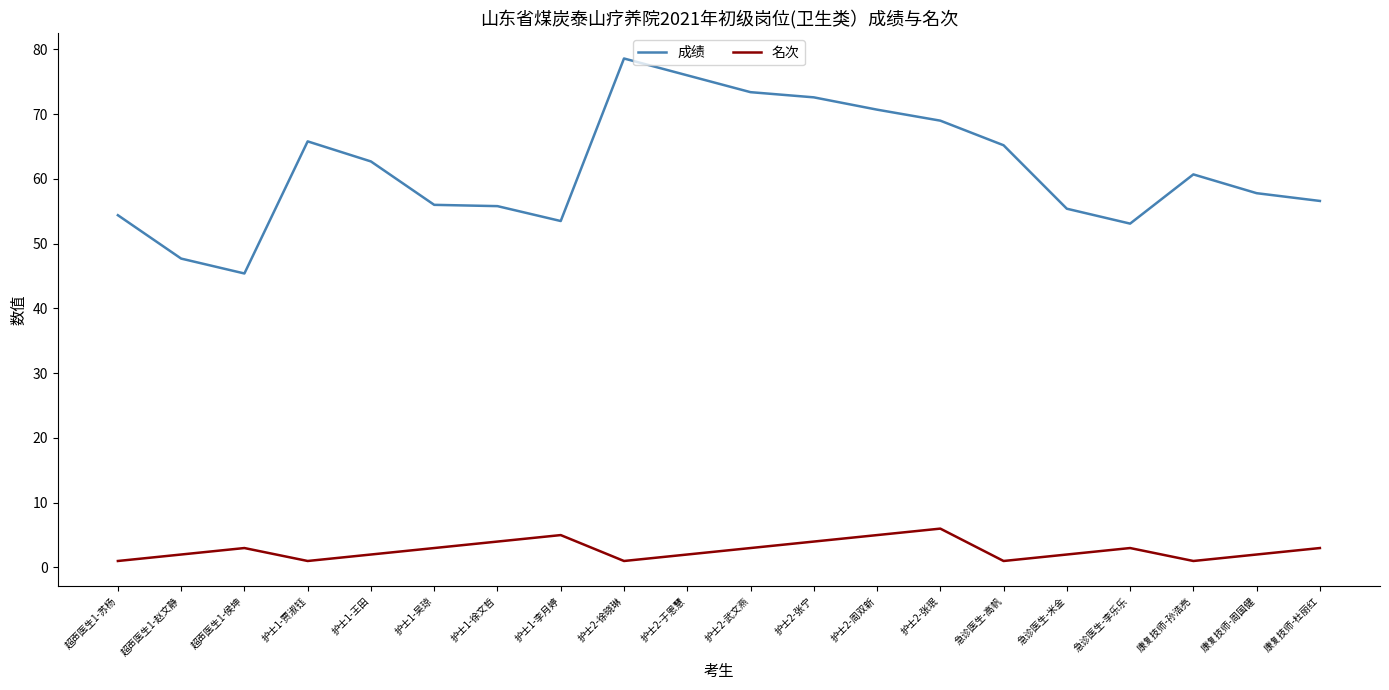

How many 名次 values are between 2 and 4?

12